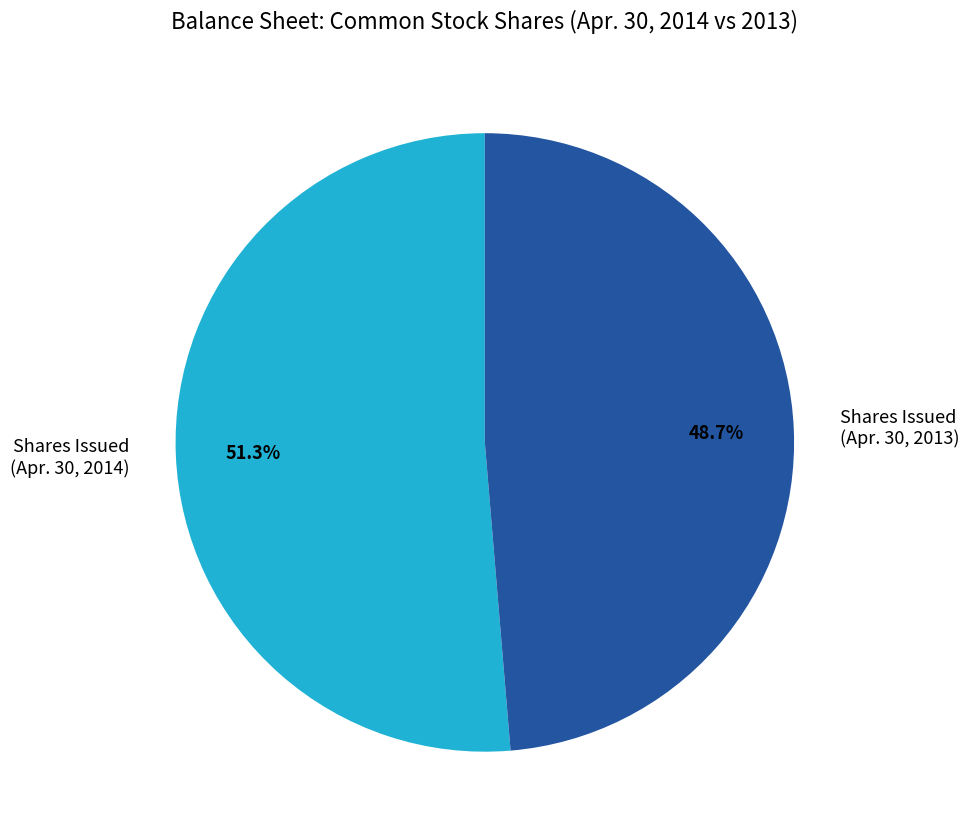

Approximately how many times larger is the value at Shares Issued (Apr. 30, 2013) compared to Shares Issued (Apr. 30, 2014)?

0.9